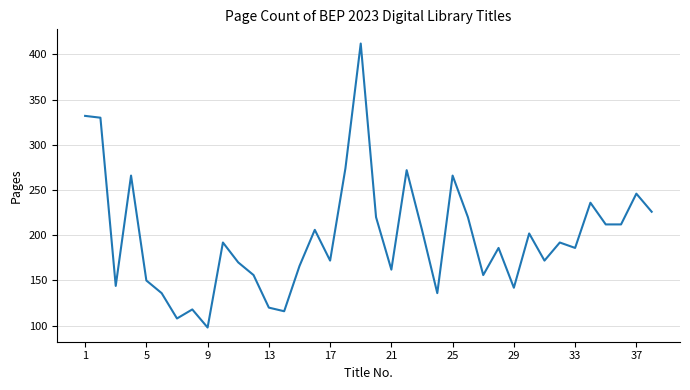

What is the smallest value displayed?

98